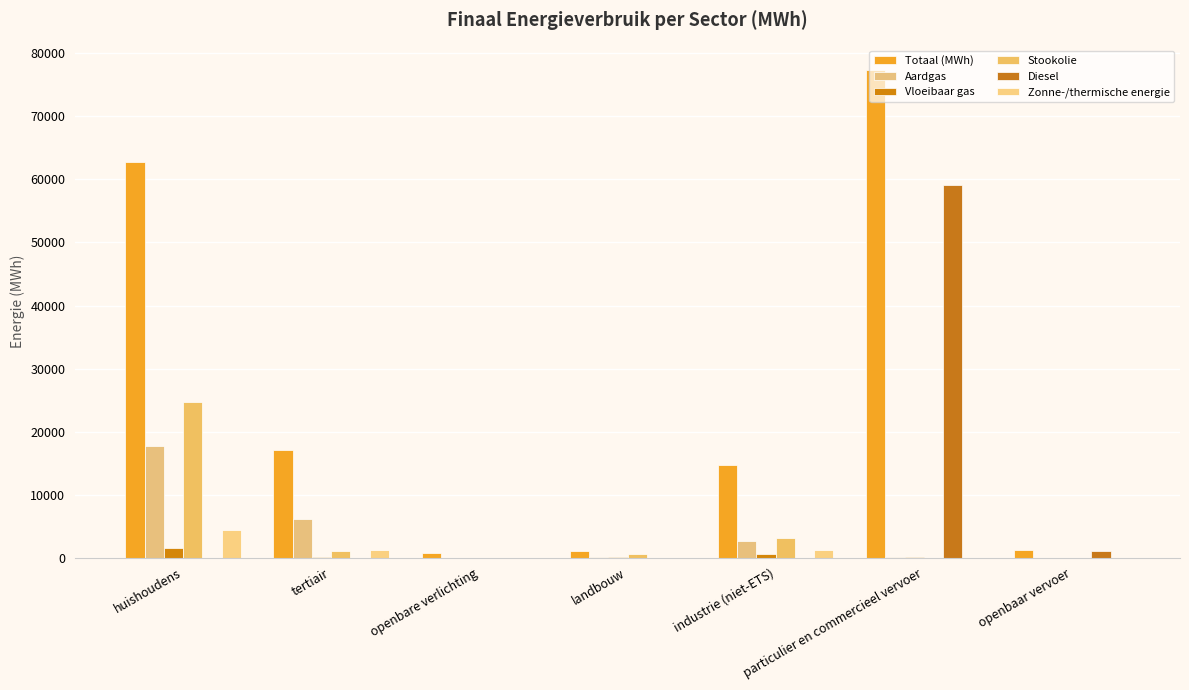

What is the difference between the highest and lowest values at particulier en commercieel vervoer?

77412.8